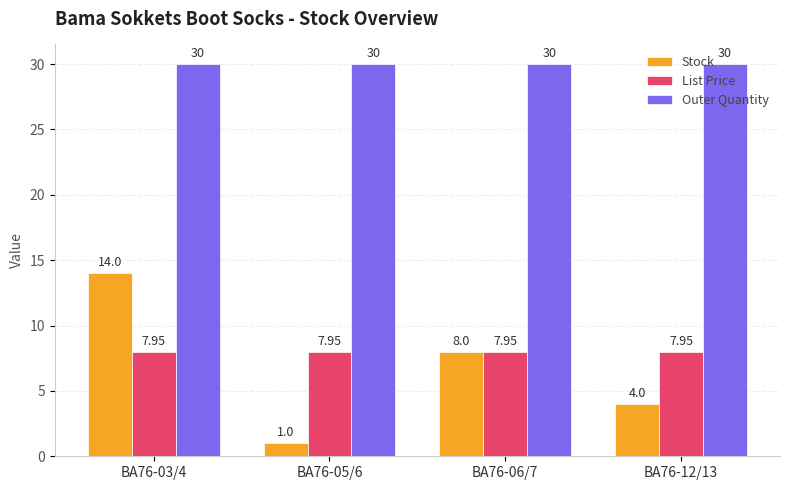

What is the sum of the List Price values at BA76-05/6 and BA76-06/7?

15.9